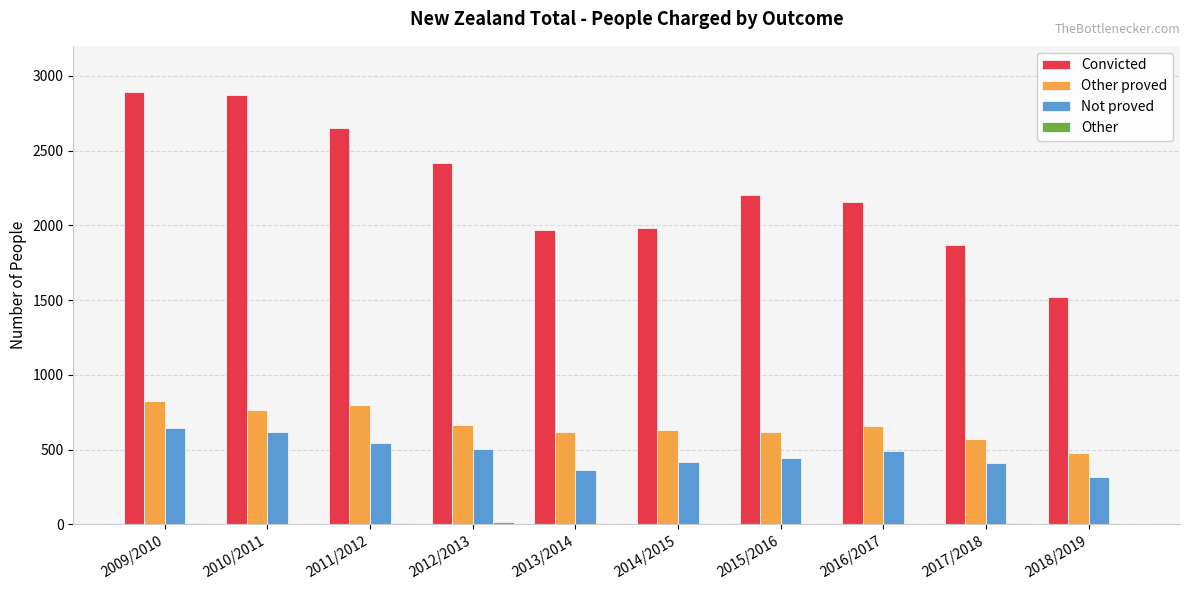

True or false: Not proved has a value of 320 at 2018/2019.

True